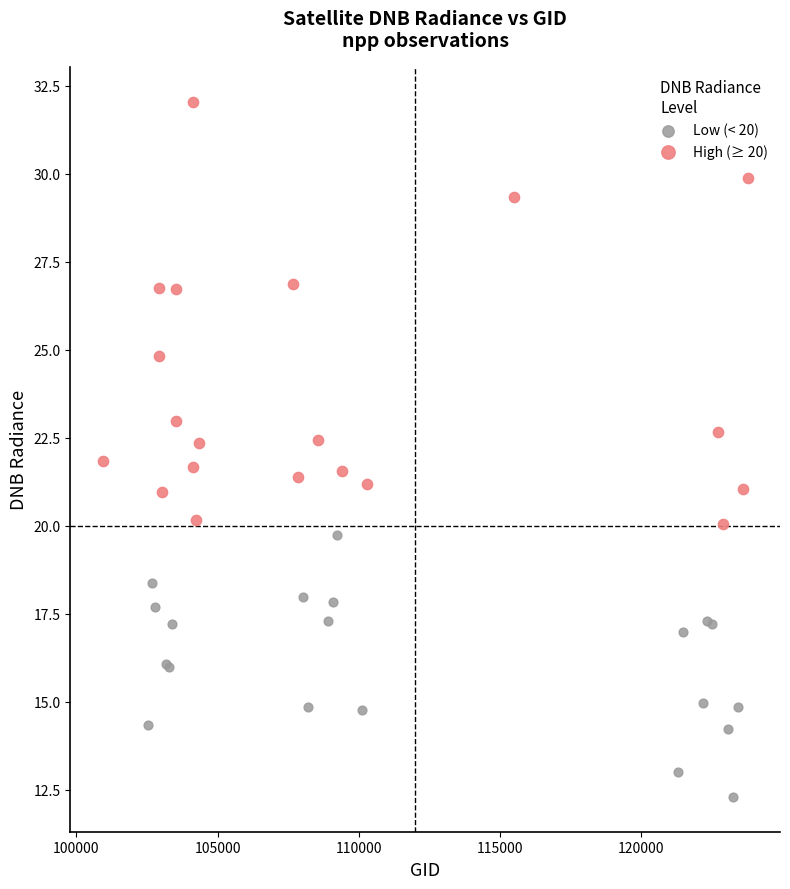

Which series has the largest Y range (max minus min)?

High (≥ 20)